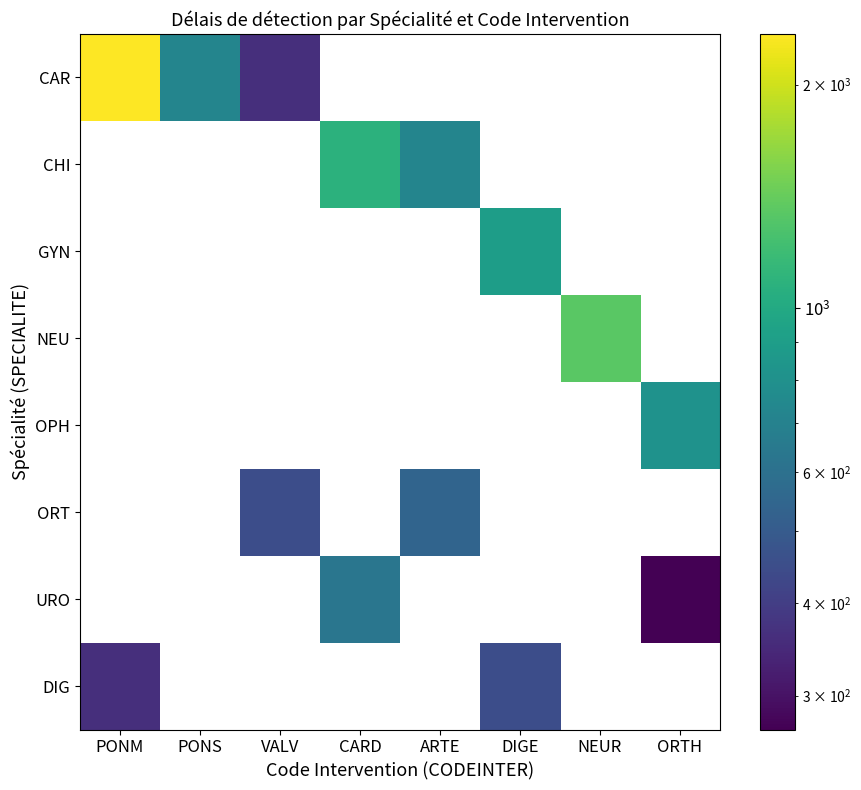

What is the difference between the maximum and minimum values in the CAR series?

1980.0